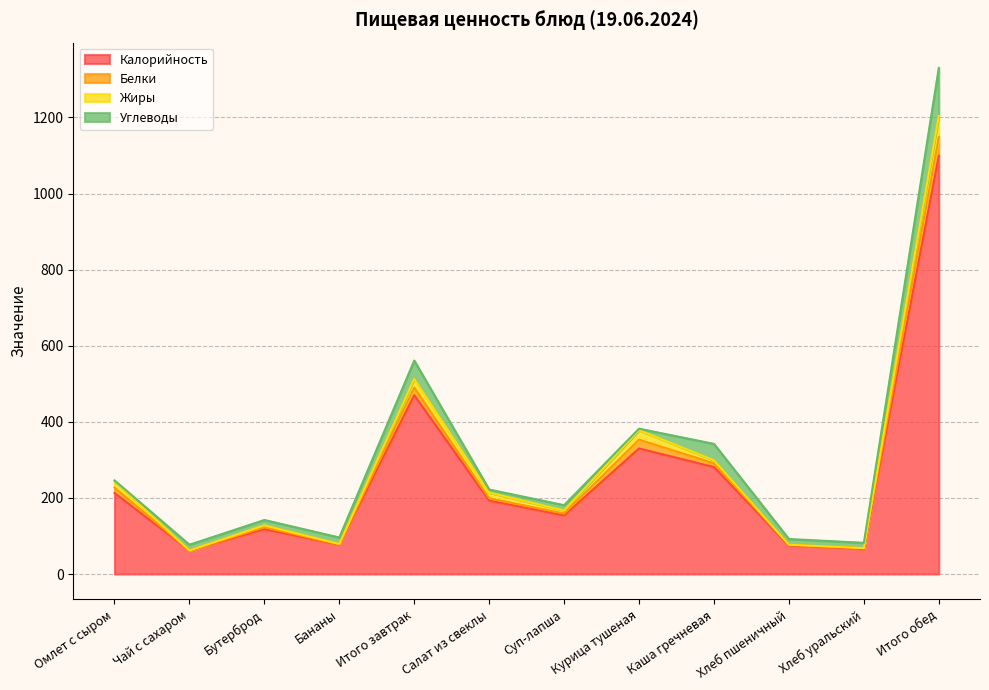

Is the value of Белки at Хлеб уральский greater than the value of Углеводы at Омлет с сыром?

No